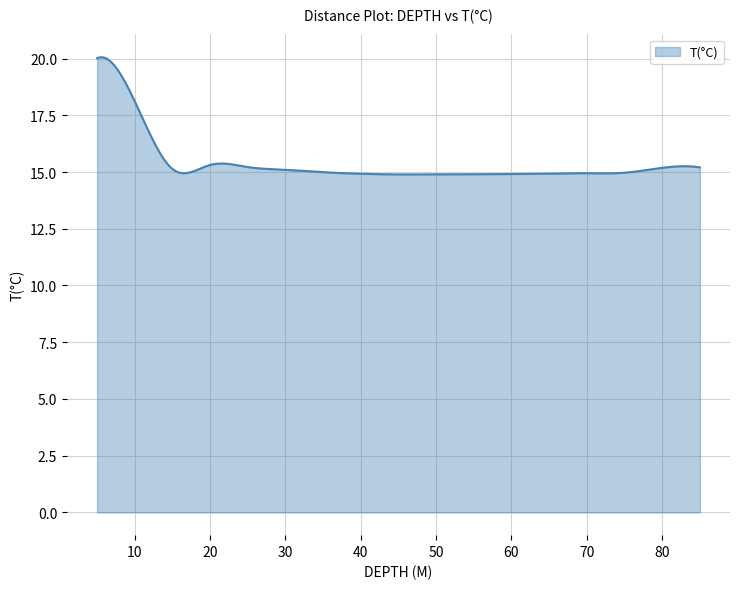

What is the difference between the maximum and minimum values?

5.2